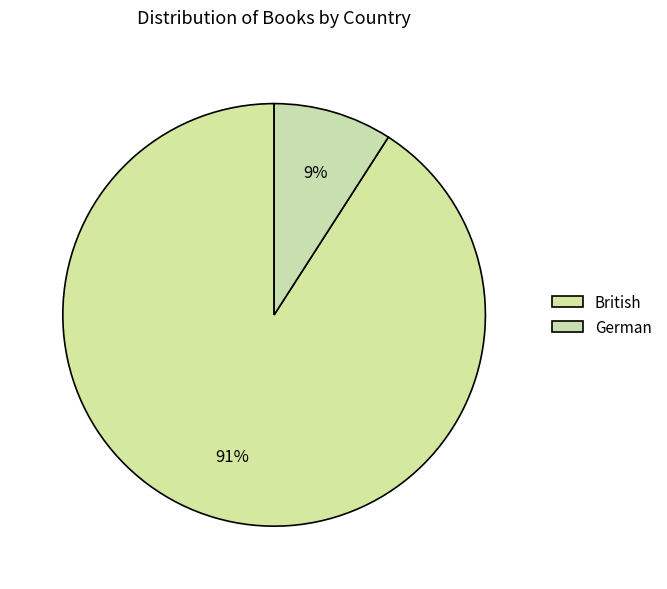

Count the number of slices in the pie.

2